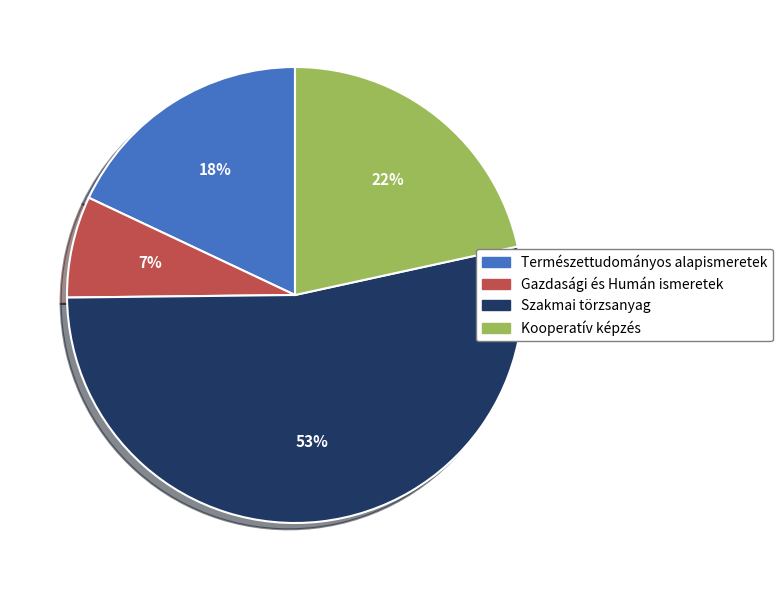

To the nearest percent, what is the combined percentage of Gazdasági és Humán ismeretek and Kooperatív képzés?

29%